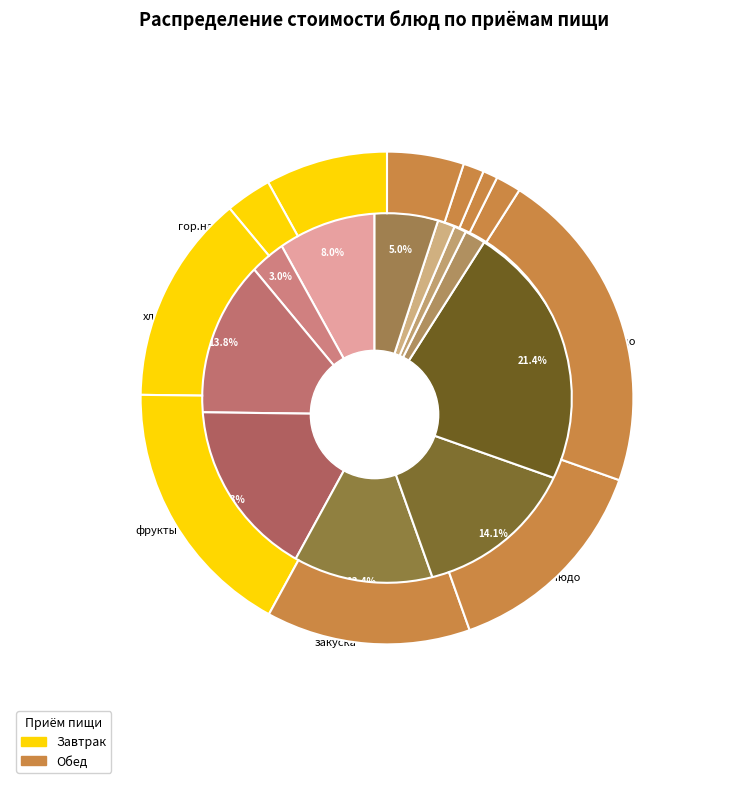

How much of the chart is everything except гарнир?

98.3%